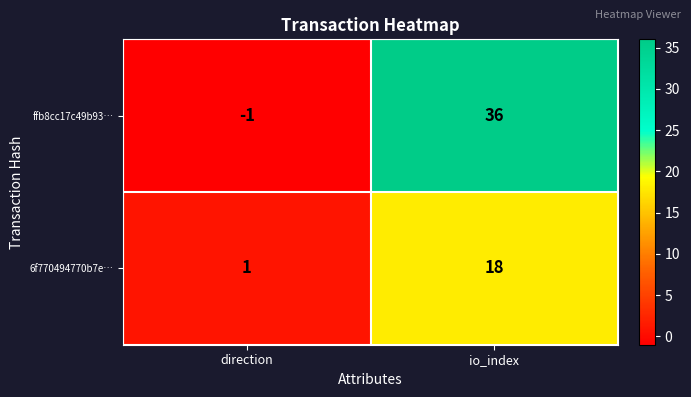

Reading left to right, list all the values displayed in this chart.

ffb8cc17c49b93…: -1	36
6f770494770b7e…: 1	18